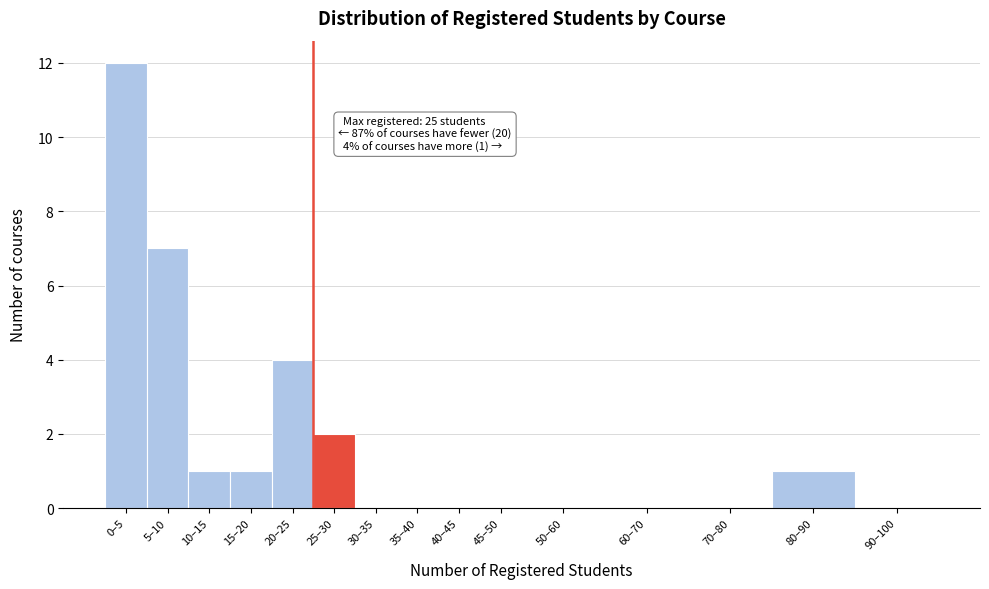

Reading right to left, transcribe all the data shown in this chart.

90–100=0	80–90=1	70–80=0	60–70=0	50–60=0	45–50=0	40–45=0	35–40=0	30–35=0	25–30=2	20–25=4	15–20=1	10–15=1	5–10=7	0–5=12